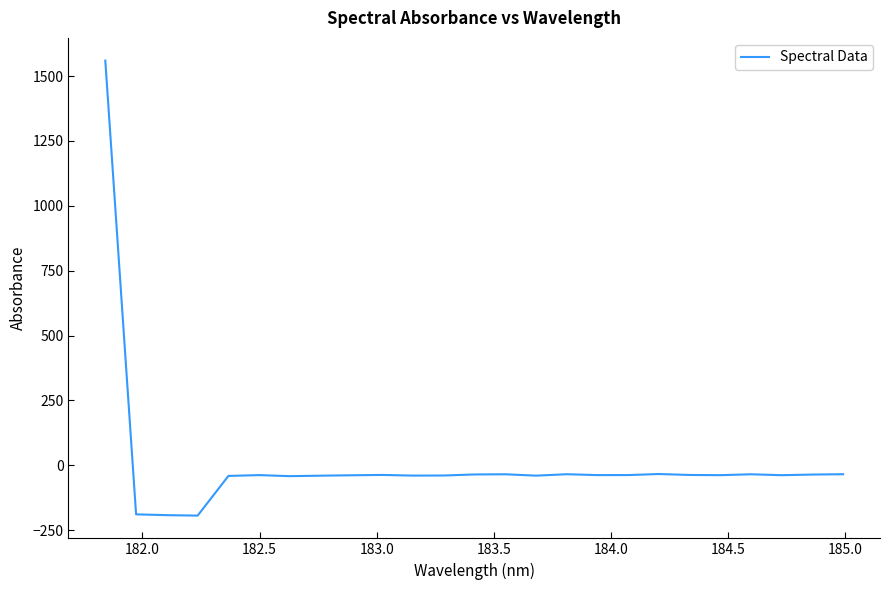

What is the difference between the maximum and minimum values?

1754.1